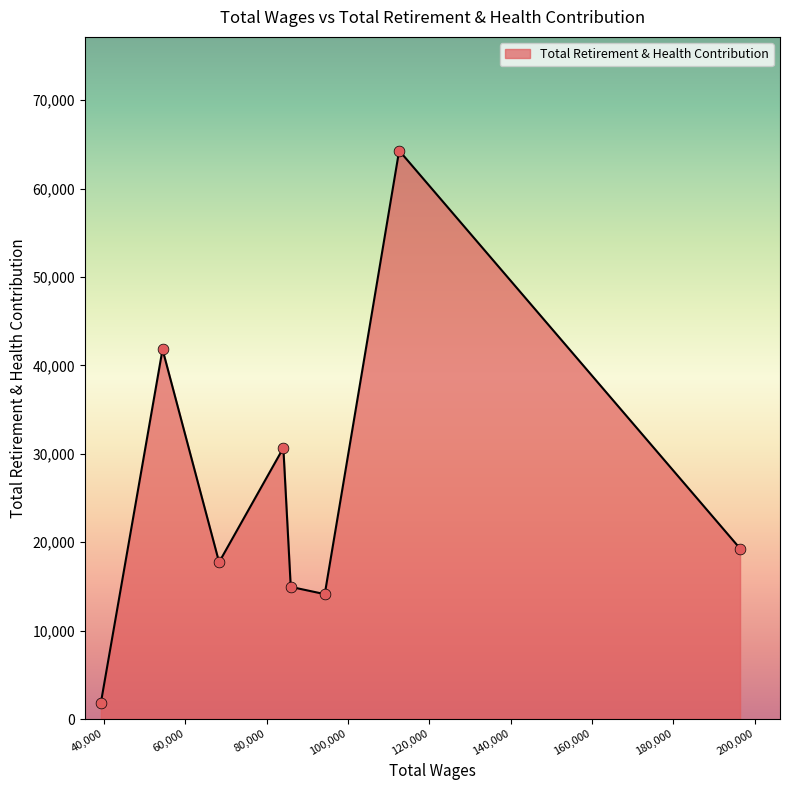

How many interior local peaks (higher than both neighbors) does the data have?

3